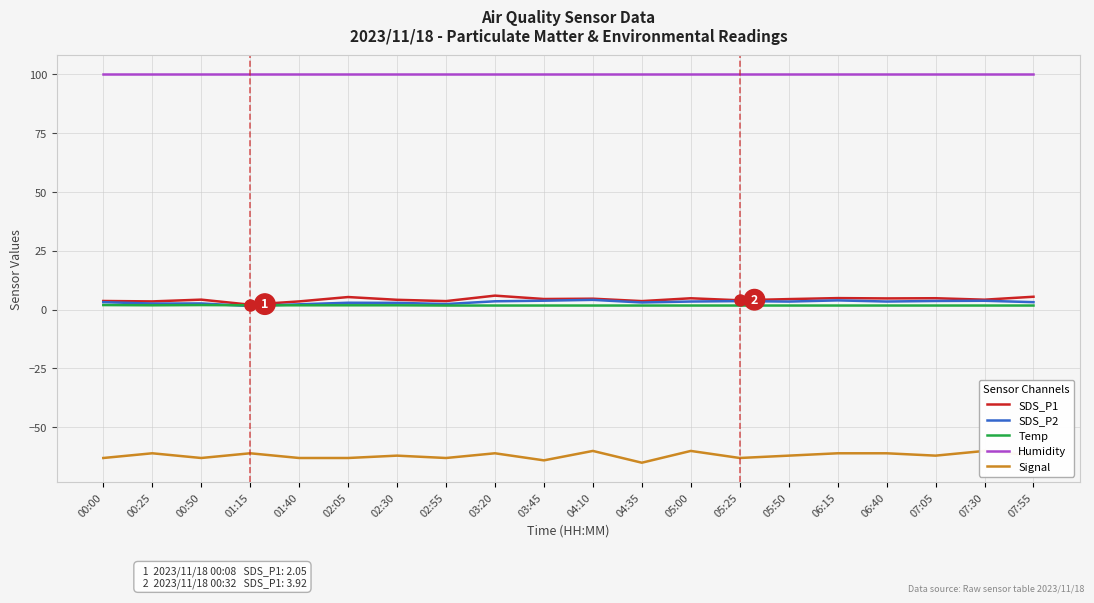

What is the sum of the SDS_P1 values at 07:30 and 04:10?

8.8